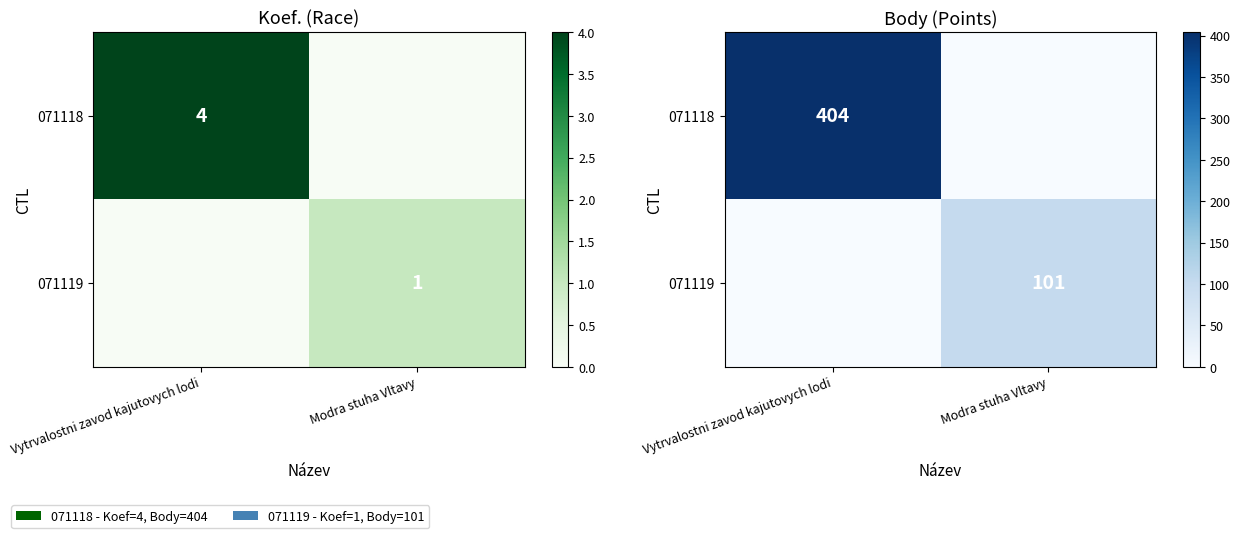

Rank the series by their maximum value, from highest to lowest.

071118, 071119